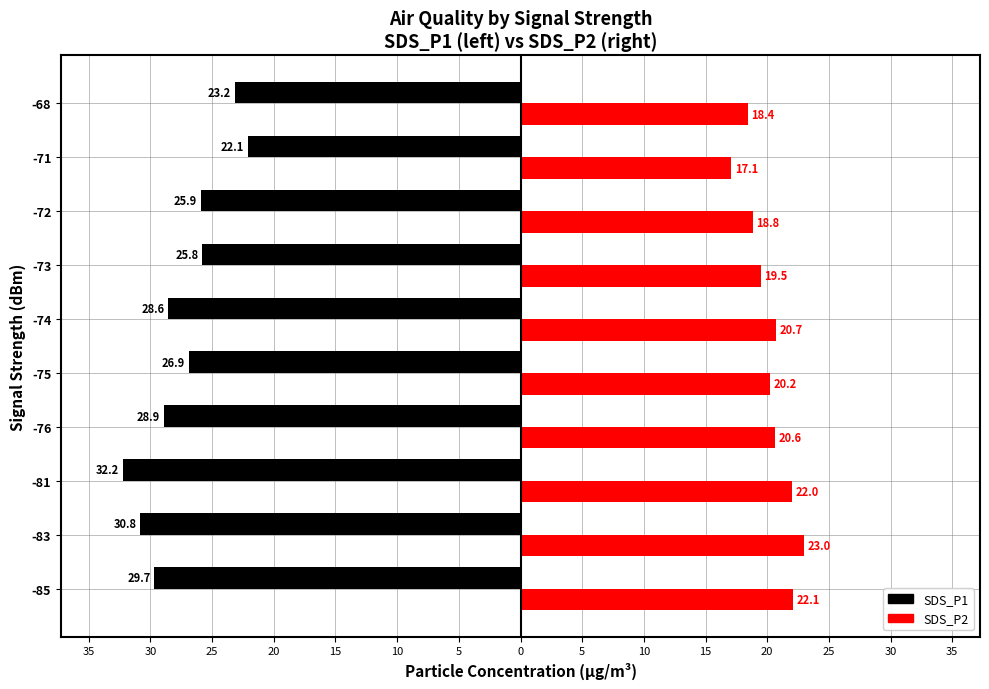

What are all the series names shown in the legend?

SDS_P1, SDS_P2